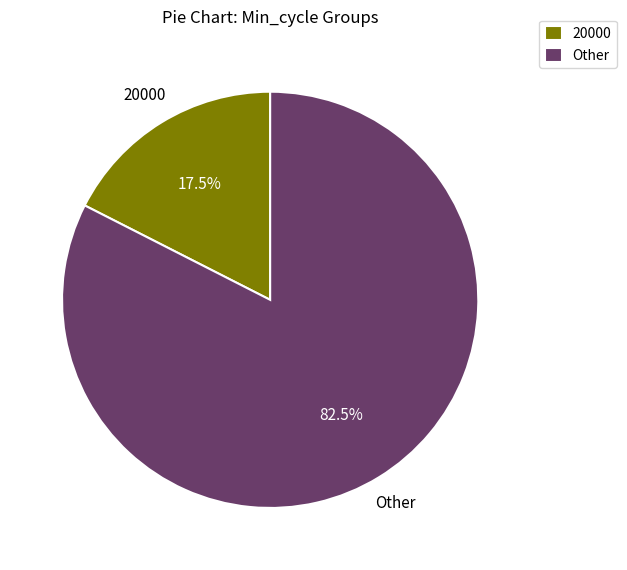

Which category has the biggest portion of the pie?

Other